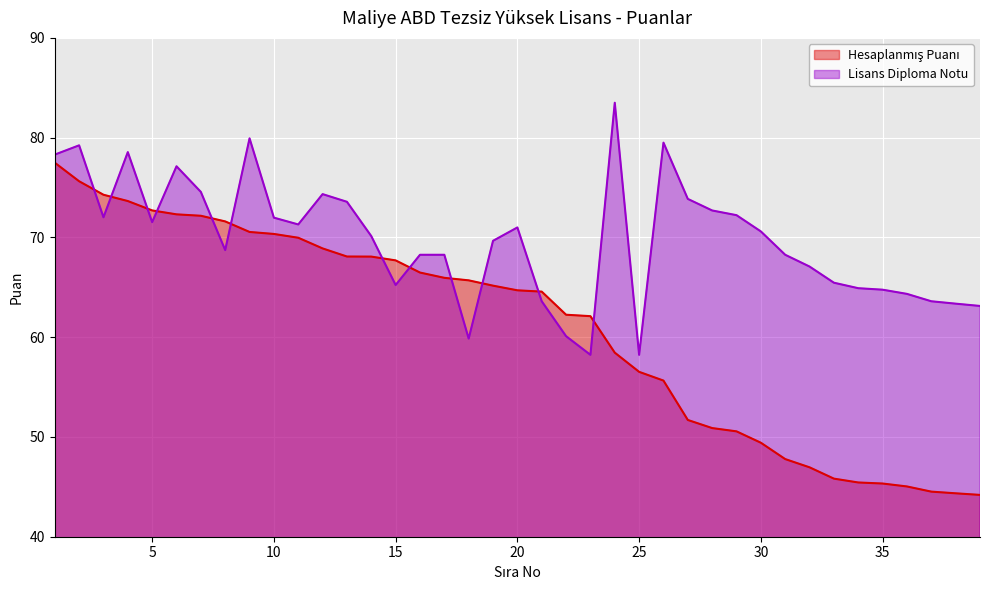

Rank the series by their average value, from lowest to highest.

Hesaplanmış Puanı, Lisans Diploma Notu